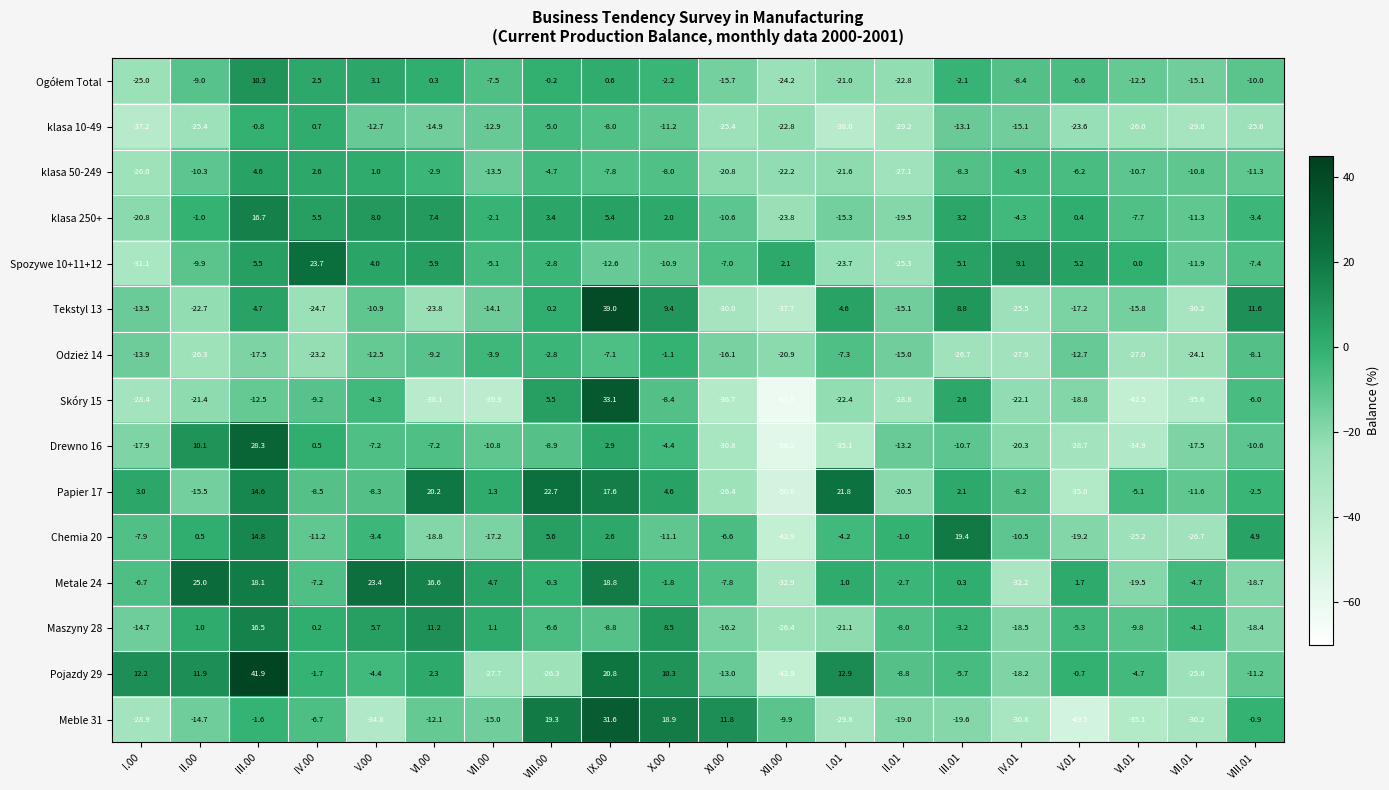

Which series has the largest range (max minus min)?

Skóry 15